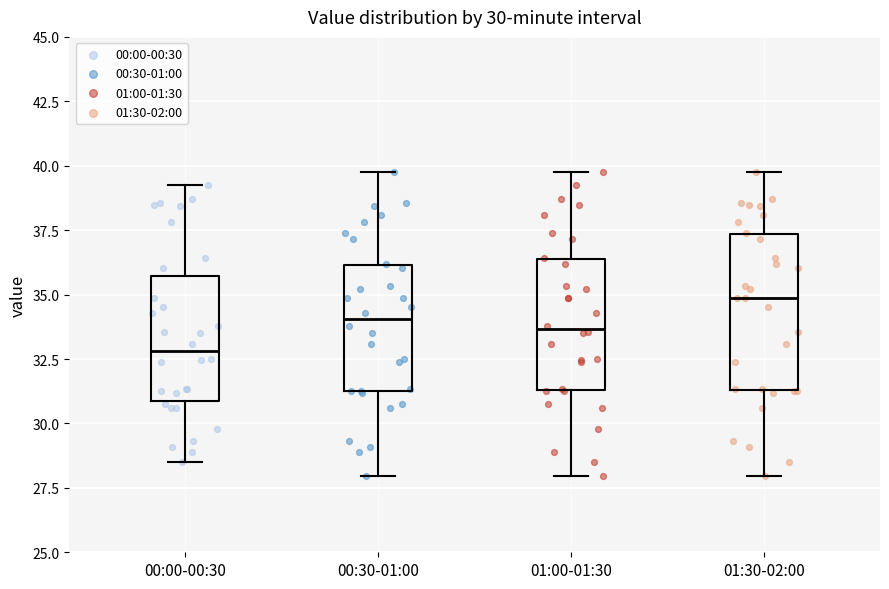

Which box has the lowest median line?

00:00-00:30